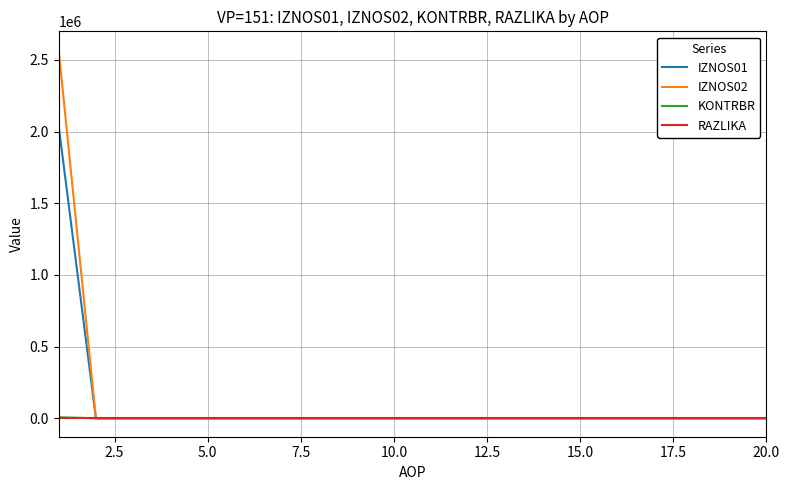

What is the highest value of the IZNOS02 series?

2570164.9